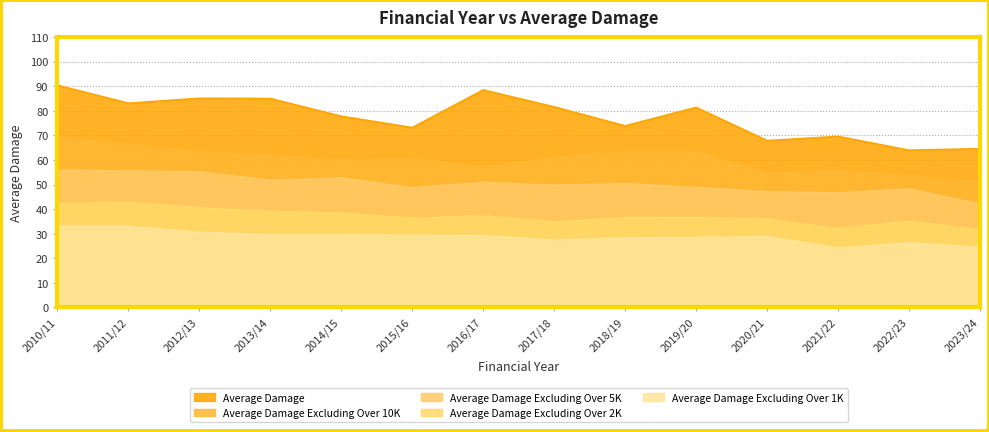

Reading left to right, list all the values displayed in this chart.

AVERAGE_DAMAGE: 2010/11=90.4	2011/12=83.1	2012/13=85.1	2013/14=85.0	2014/15=77.8	2015/16=73.2	2016/17=88.5	2017/18=81.6	2018/19=73.9	2019/20=81.4	2020/21=67.9	2021/22=69.6	2022/23=64.0	2023/24=64.6
AVERAGE_DAMAGE_EXCLUDING_OVER_10K: 2010/11=69.2	2011/12=66.5	2012/13=63.4	2013/14=62.1	2014/15=59.9	2015/16=60.8	2016/17=57.1	2017/18=61.2	2018/19=63.3	2019/20=63.3	2020/21=54.6	2021/22=55.8	2022/23=53.7	2023/24=51.1
AVERAGE_DAMAGE_EXCLUDING_OVER_5K: 2010/11=55.9	2011/12=55.5	2012/13=55.2	2013/14=51.7	2014/15=52.7	2015/16=48.7	2016/17=50.9	2017/18=49.7	2018/19=50.4	2019/20=48.8	2020/21=47.1	2021/22=46.6	2022/23=48.2	2023/24=42.1
AVERAGE_DAMAGE_EXCLUDING_OVER_2K: 2010/11=42.2	2011/12=42.8	2012/13=40.5	2013/14=39.1	2014/15=38.4	2015/16=36.3	2016/17=37.4	2017/18=34.8	2018/19=36.6	2019/20=36.7	2020/21=36.0	2021/22=32.1	2022/23=35.2	2023/24=31.6
AVERAGE_DAMAGE_EXCLUDING_OVER_1K: 2010/11=33.1	2011/12=33.1	2012/13=30.6	2013/14=29.6	2014/15=29.6	2015/16=29.4	2016/17=29.2	2017/18=27.4	2018/19=28.3	2019/20=28.5	2020/21=28.8	2021/22=24.2	2022/23=26.3	2023/24=24.5